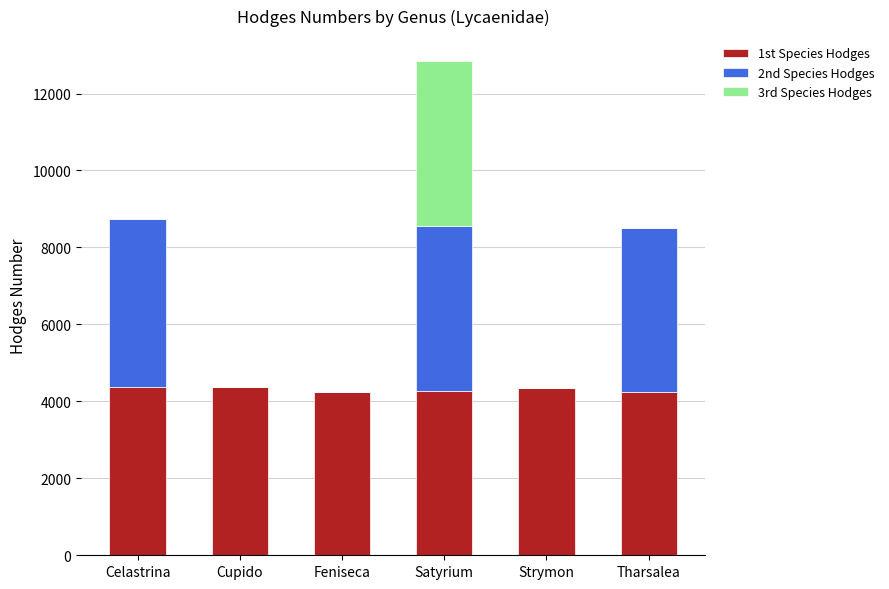

What is the total value across all series at Cupido?

4361.0